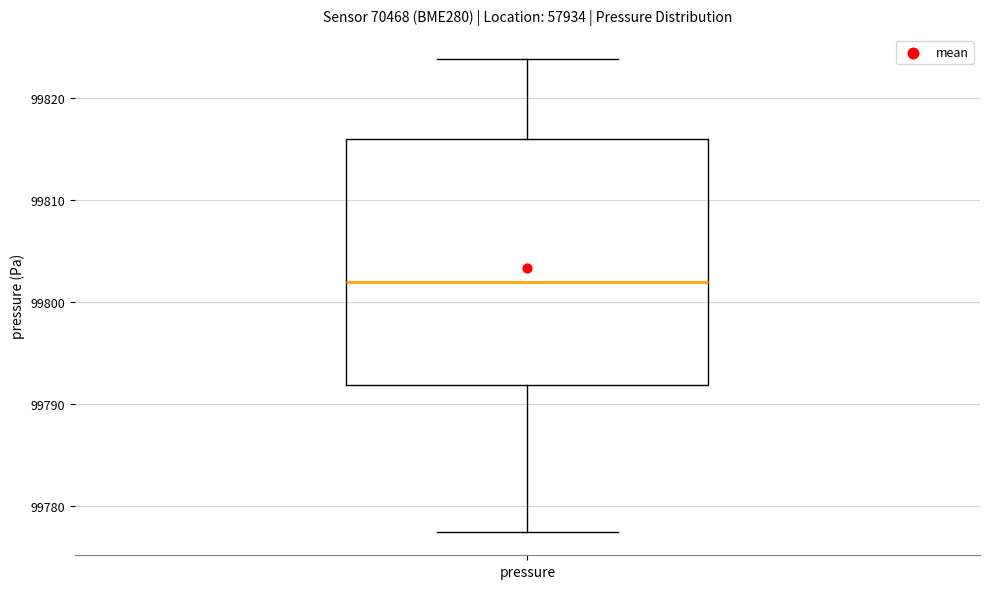

Where is the upper edge of the box for pressure on the y-axis? The values are not printed on the chart, so give them approximately, as read against the axis.

99816